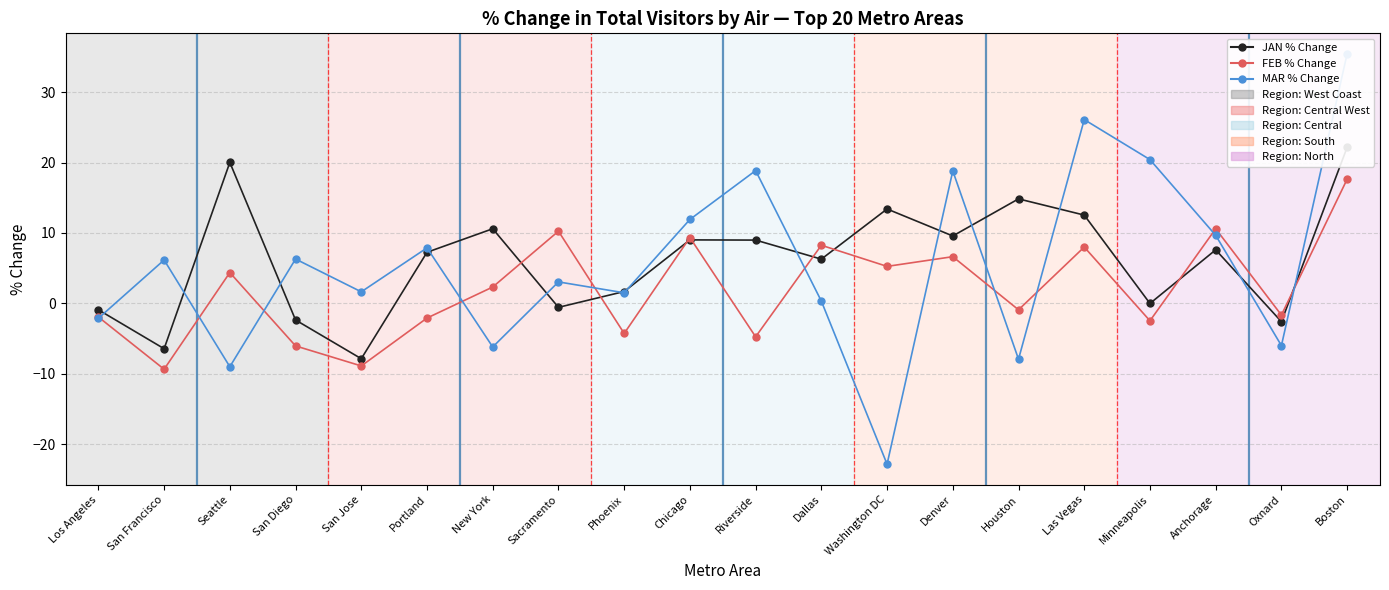

What is the sum of the MAR values at New York and Las Vegas?

19.9